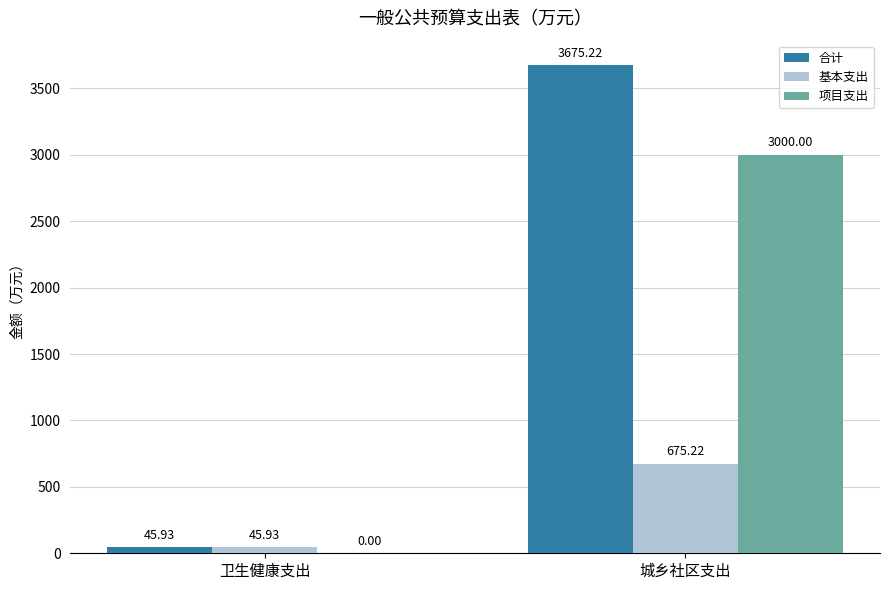

How many groups of bars are there?

2